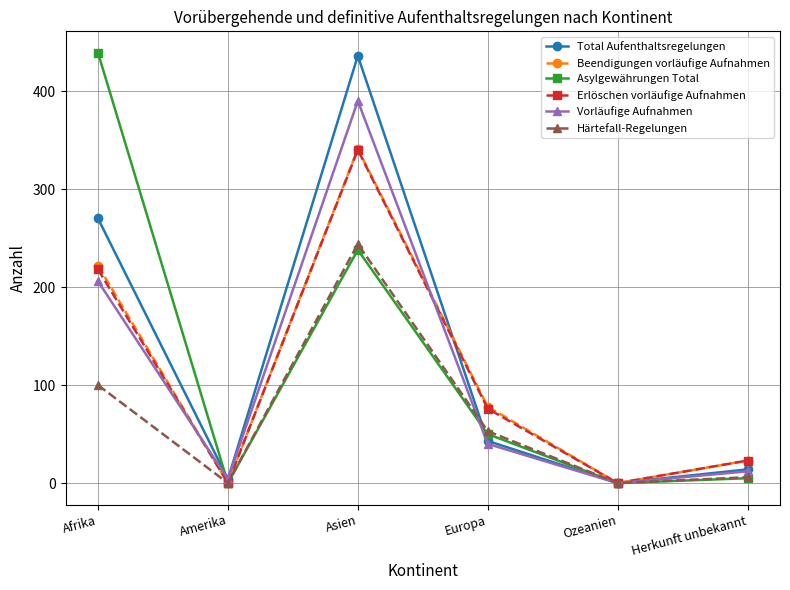

What is the label of the 5th point from the left?

Ozeanien